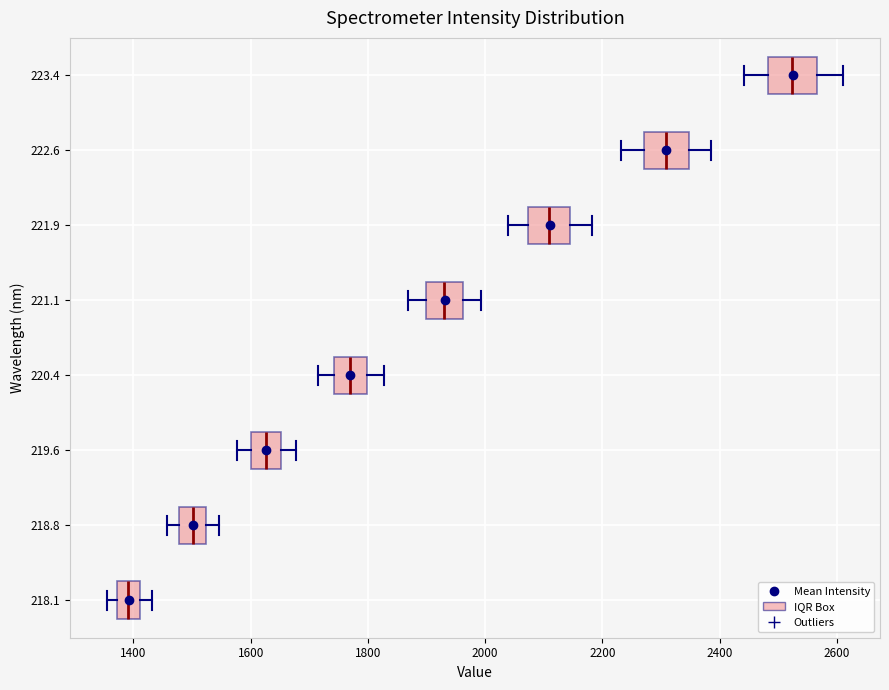

Reading bottom to top, transcribe this box plot: for each box, give where its median line is, the range the box spans, and where its two whiskers end, as read against the x-axis. The values are not printed on the chart, so give them approximately, as read against the axis.

218.1: median 1400, box 1380 to 1420, whiskers 1360 to 1440
218.8: median 1500, box 1480 to 1520, whiskers 1460 to 1540
219.6: median 1620, box 1600 to 1660, whiskers 1580 to 1680
220.4: median 1760, box 1740 to 1800, whiskers 1720 to 1820
221.1: median 1940, box 1900 to 1960, whiskers 1860 to 2000
221.9: median 2100, box 2080 to 2140, whiskers 2040 to 2180
222.6: median 2300, box 2280 to 2340, whiskers 2240 to 2380
223.4: median 2520, box 2480 to 2560, whiskers 2440 to 2620